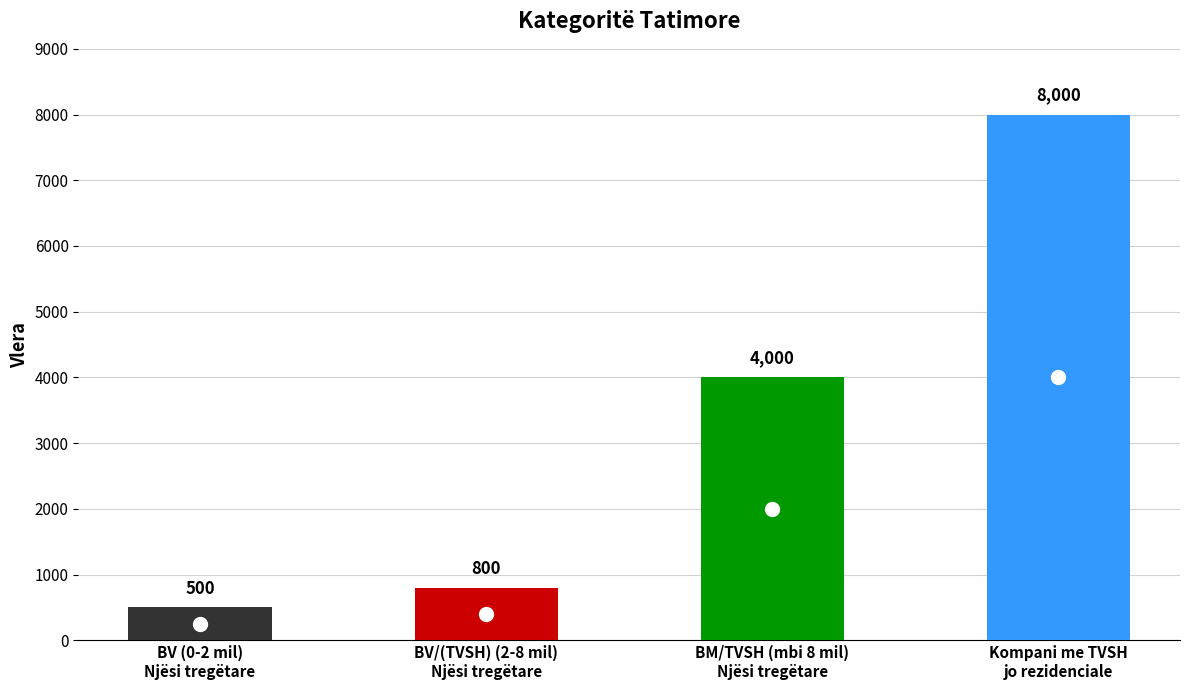

What is the difference between the values at BM/TVSH (mbi 8 mil)
Njësi tregëtare and BV (0-2 mil)
Njësi tregëtare?

3500